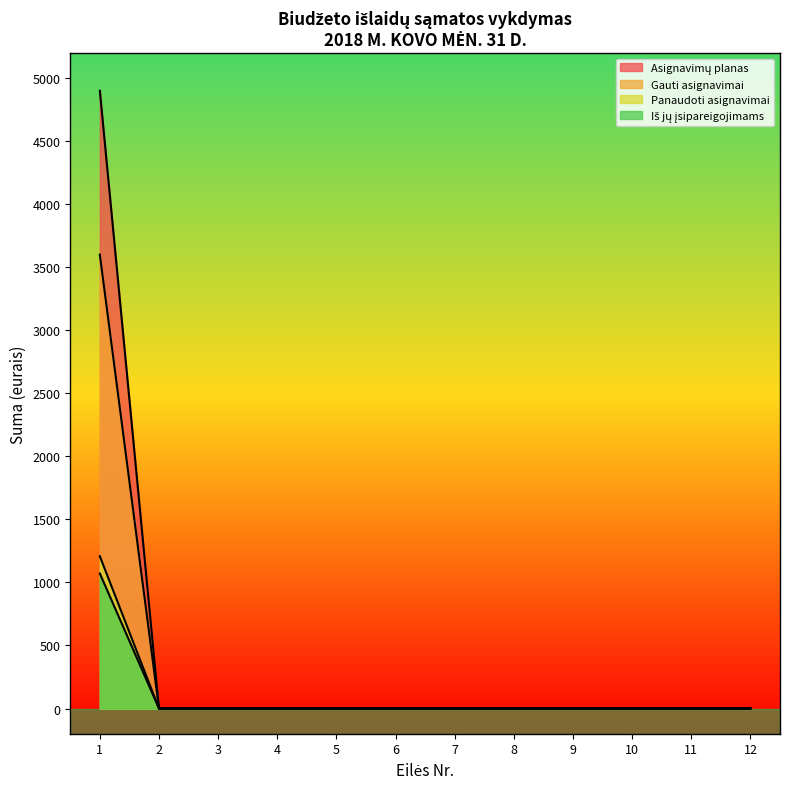

What is the maximum value for Gauti asignavimai?

3600.0